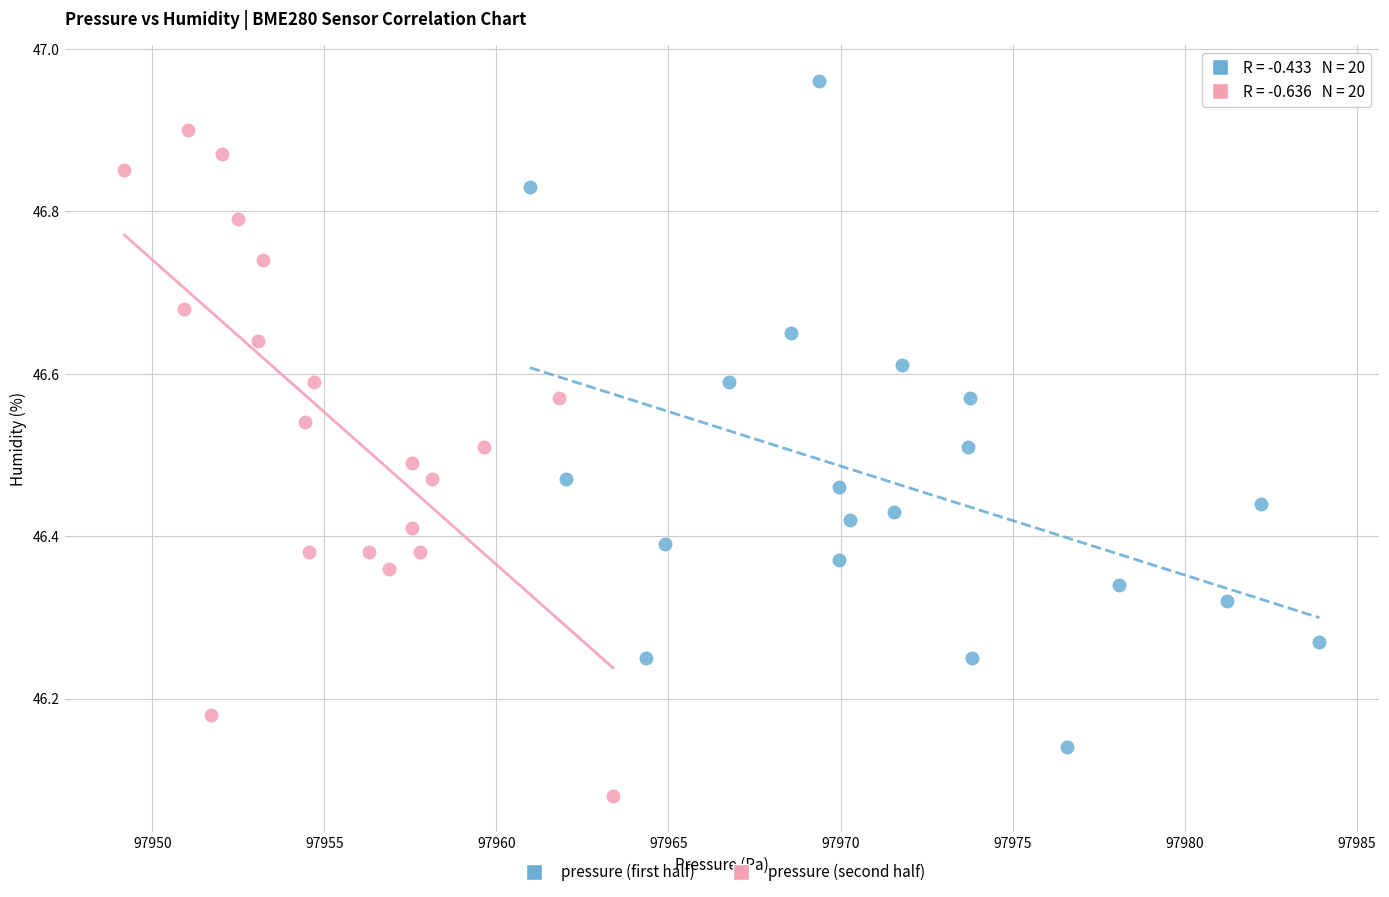

What are all the series names shown in the legend?

pressure (first half), pressure (second half)